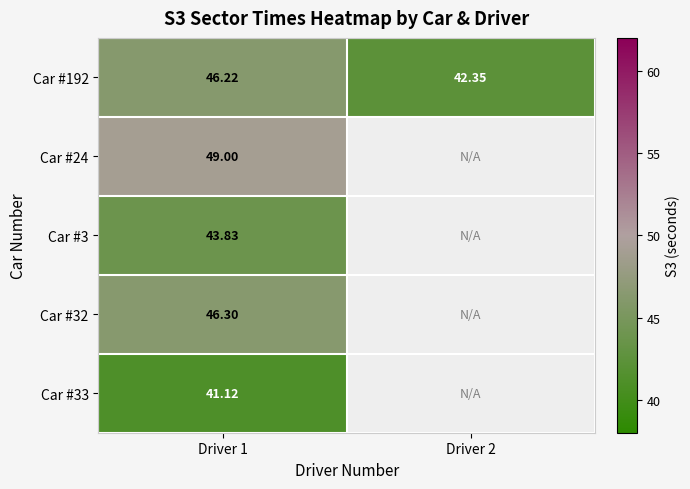

How many data points in Car #192 are above 46?

1